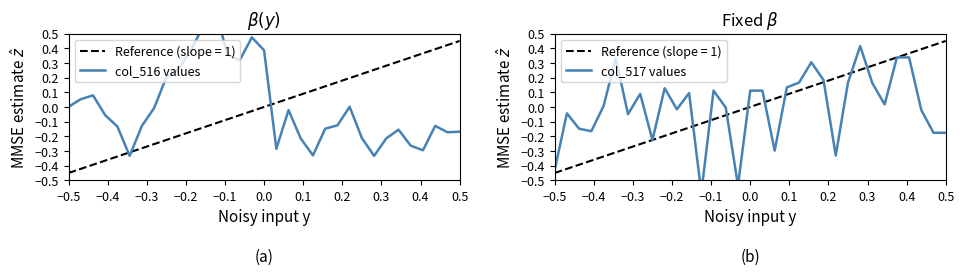

Is this an area chart (filled region under the line)?

No